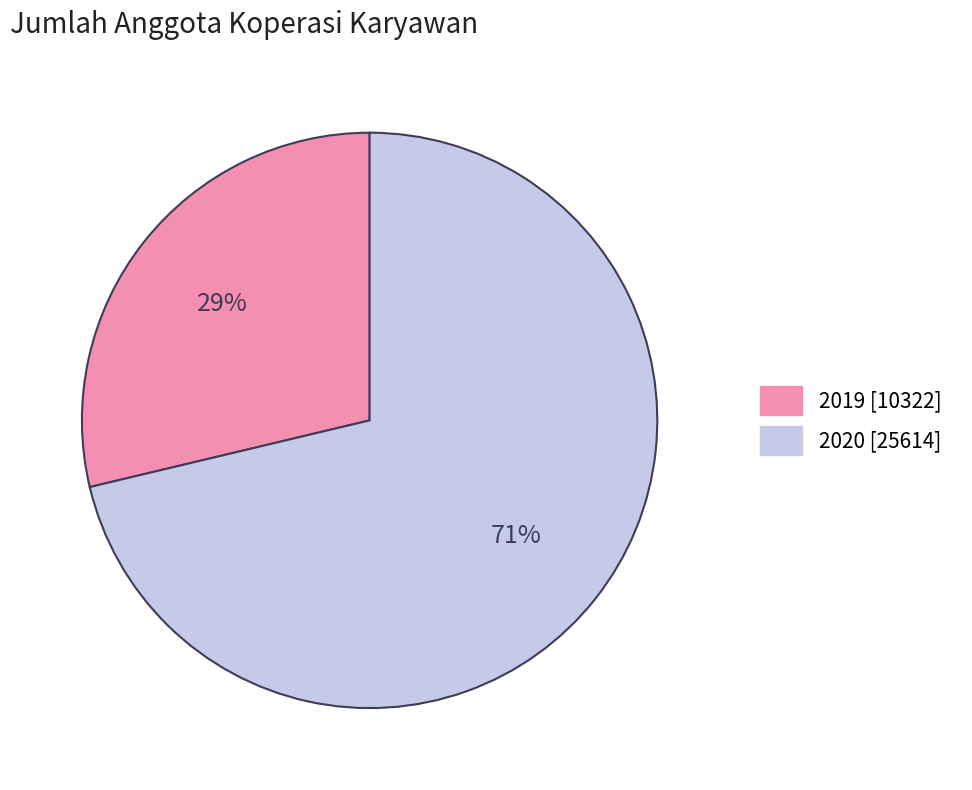

To the nearest percent, what is the average slice percentage?

50%